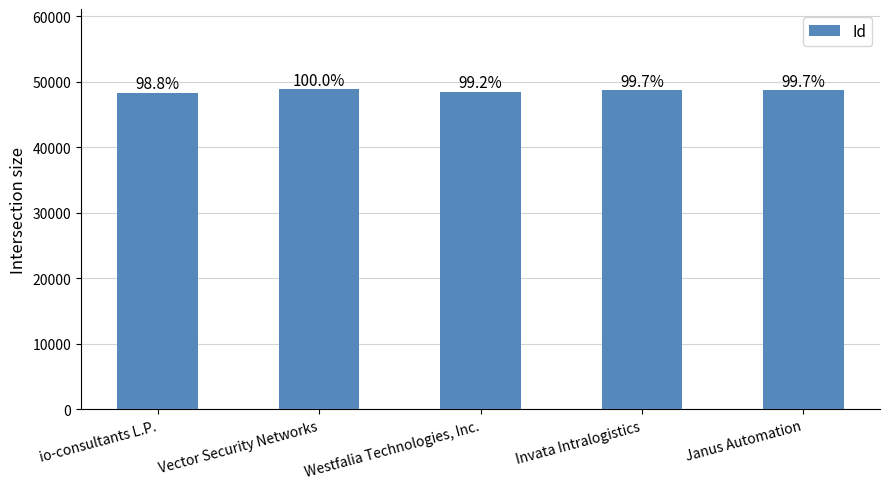

Reading right to left, list all the values displayed in this chart.

Janus Automation=48707	Invata Intralogistics=48746	Westfalia Technologies, Inc.=48465	Vector Security Networks=48875	io-consultants L.P.=48305